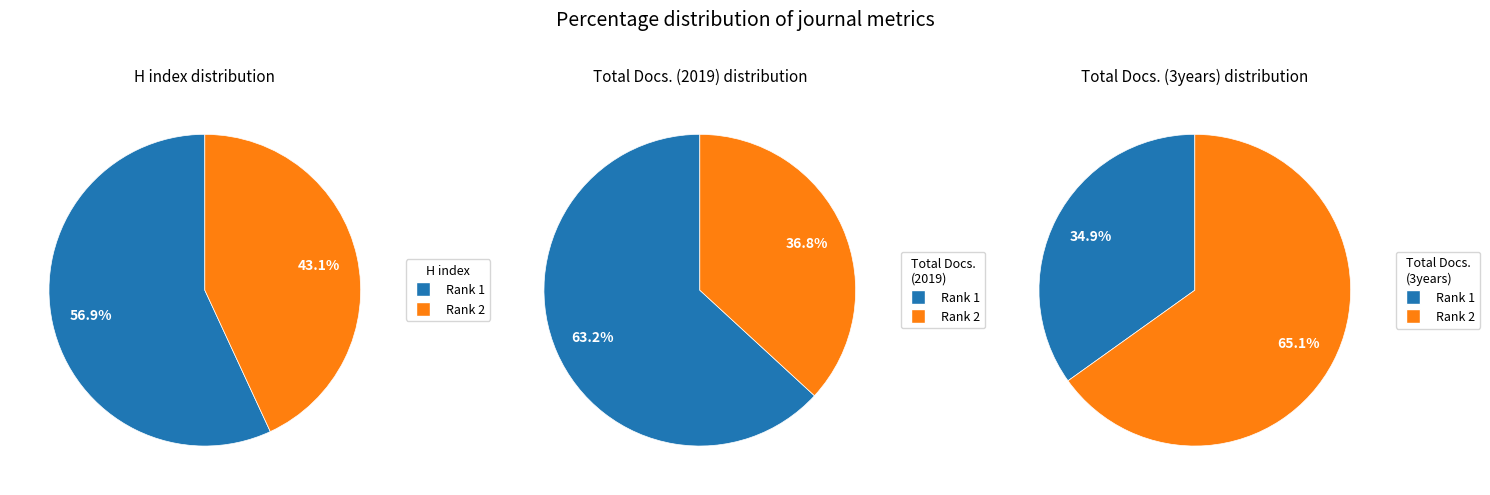

To the nearest percent, what percentage of the pie is Rank 2 (Journal of Clinical Dermatology)?

43%